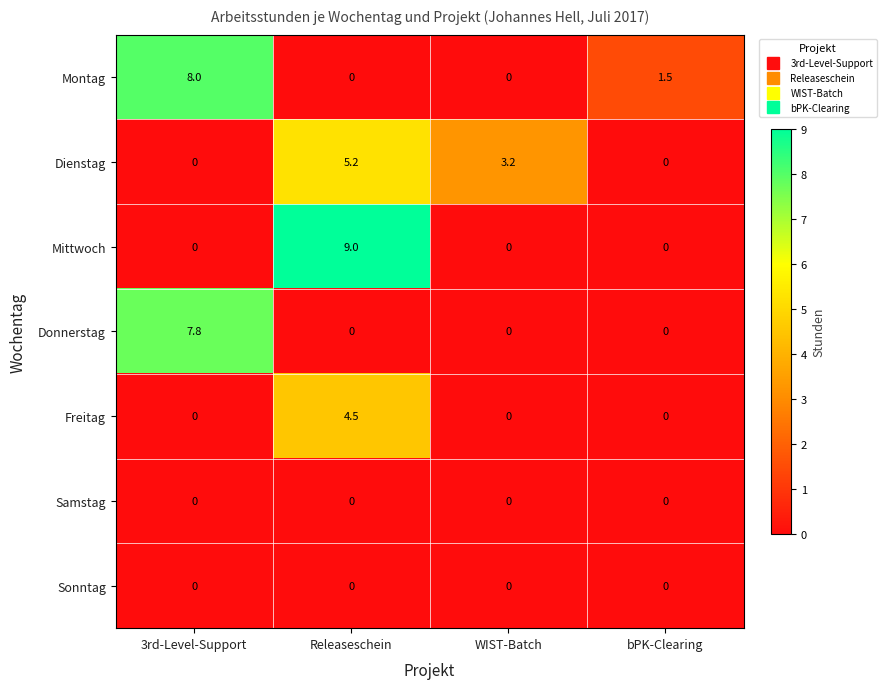

Which series has the largest total across all categories?

Montag